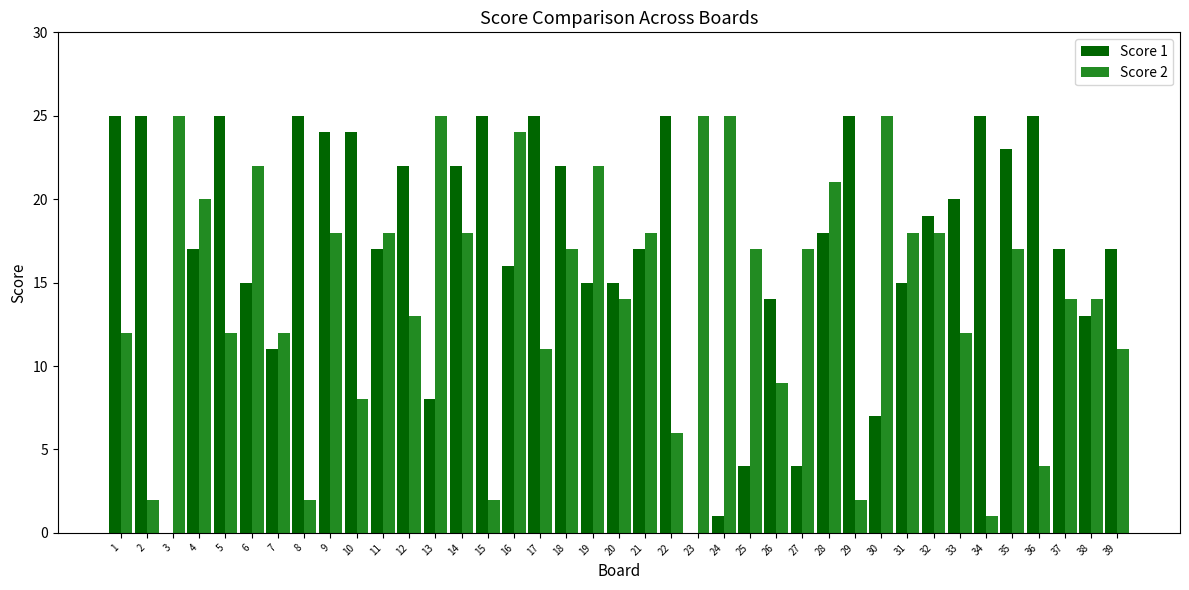

Is the value of Score 1 at 9 greater than the value of Score 2 at 15?

Yes